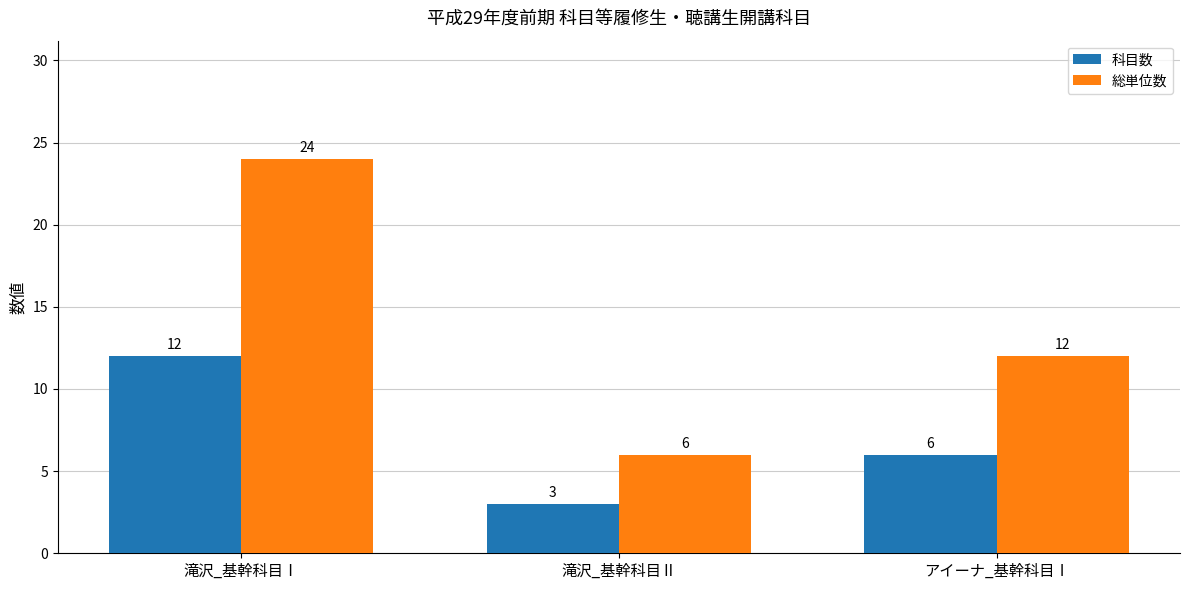

What is the sum of all 総単位数 values?

42